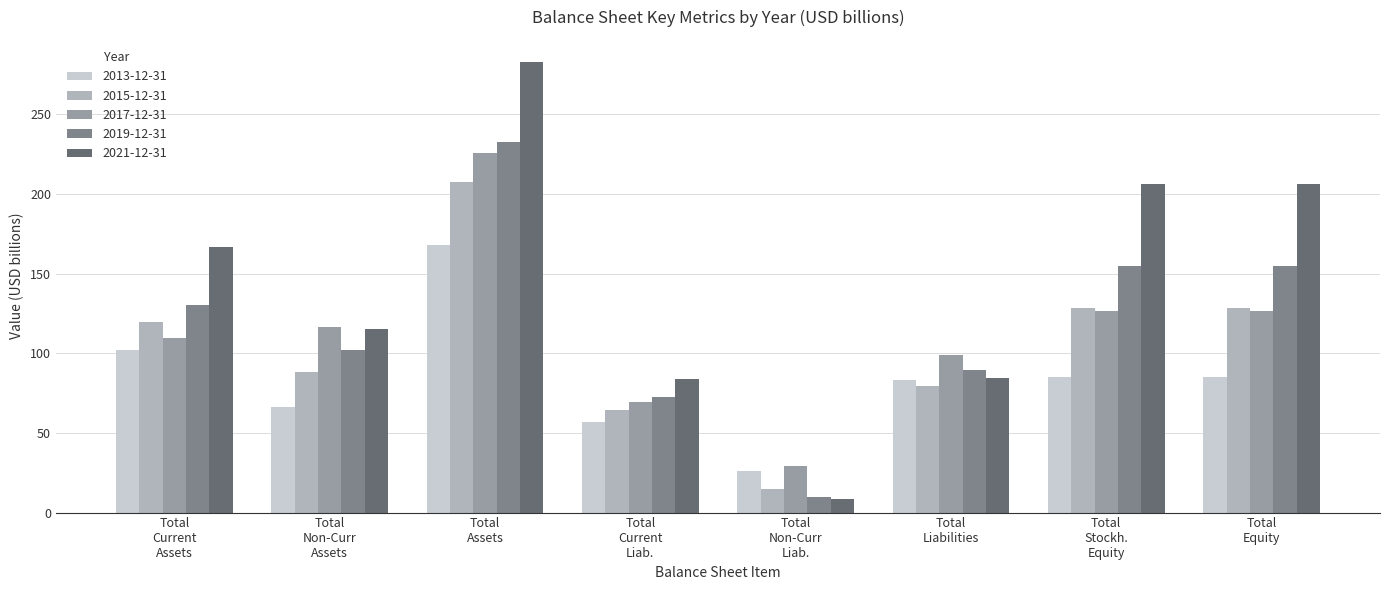

What is the average value of the 2017-12-31 series?

112.8